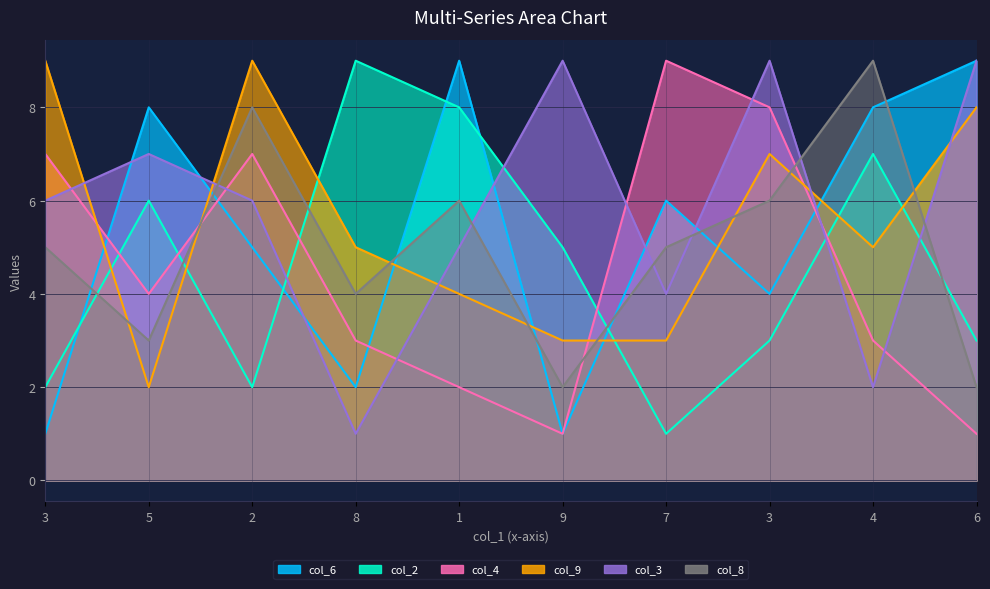

Rank the categories by col_6 value from lowest to highest.

3, 9, 8, 3, 2, 7, 5, 4, 1, 6